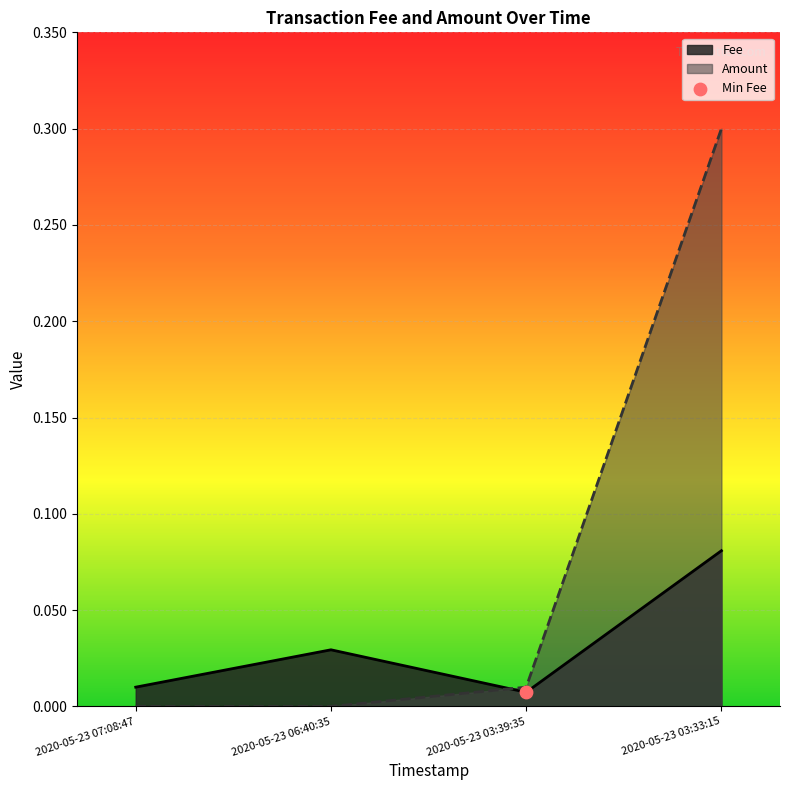

Which series contains the lowest Y value?

Amount